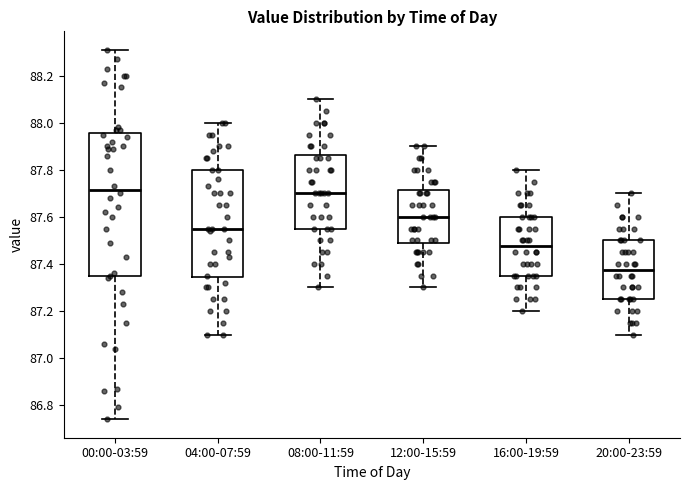

Which box has the lowest median line?

20:00-23:59